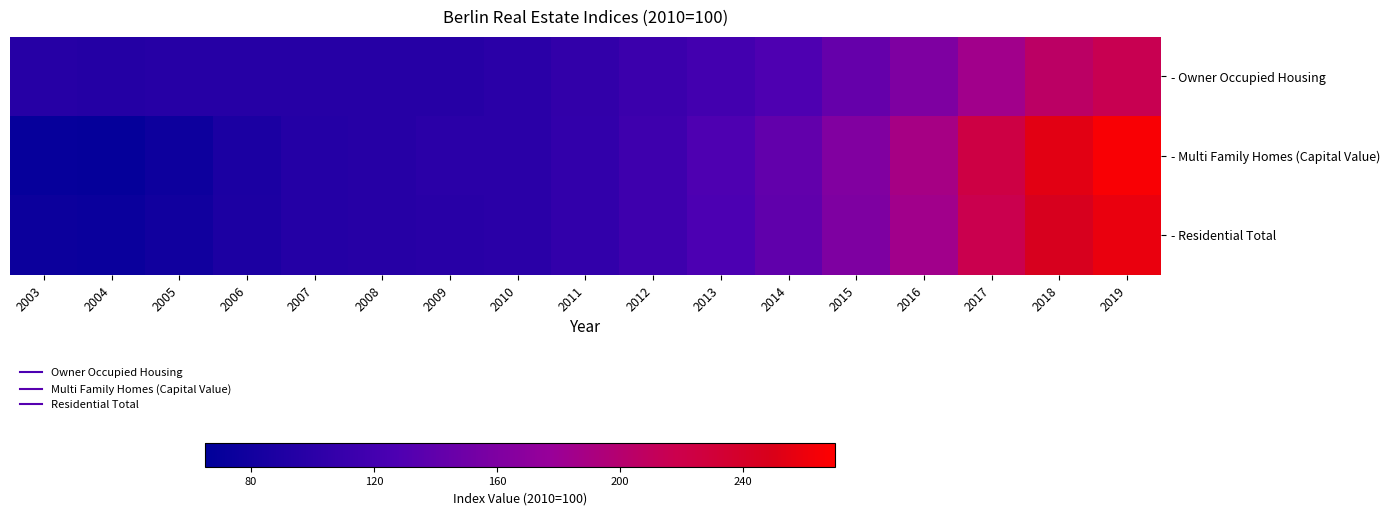

How many categories are shown in the chart?

17